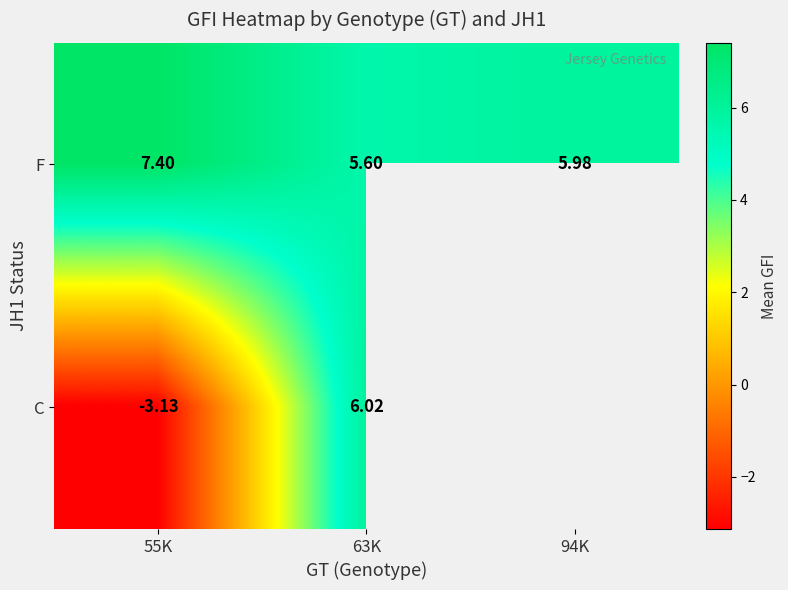

List the labels in order of F value, smallest first.

63K, 94K, 55K